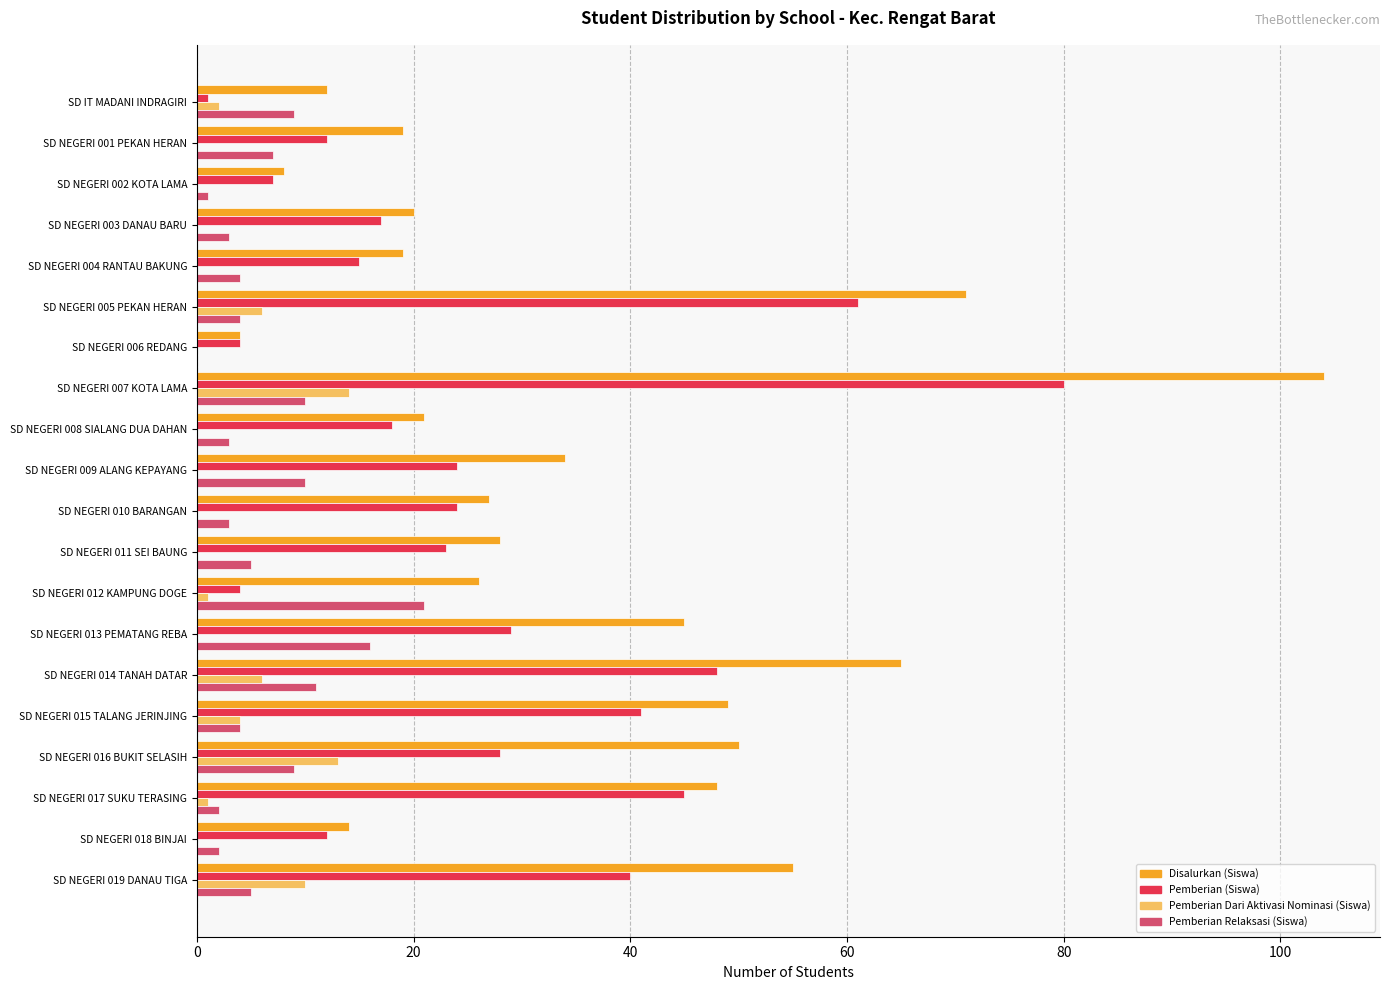

What is the sum of all Pemberian (Siswa) values?

533